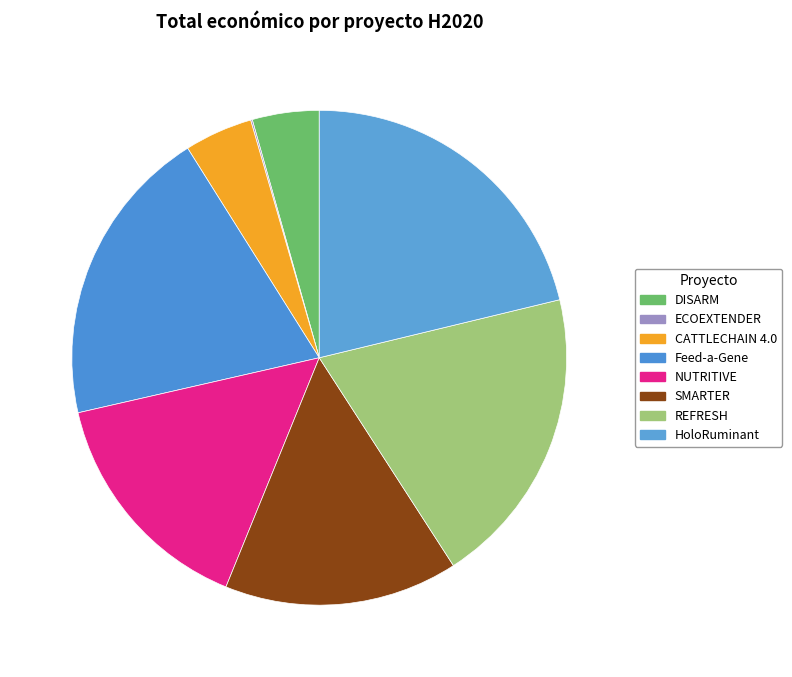

Combined, do HoloRuminant and SMARTER account for over 50%?

No